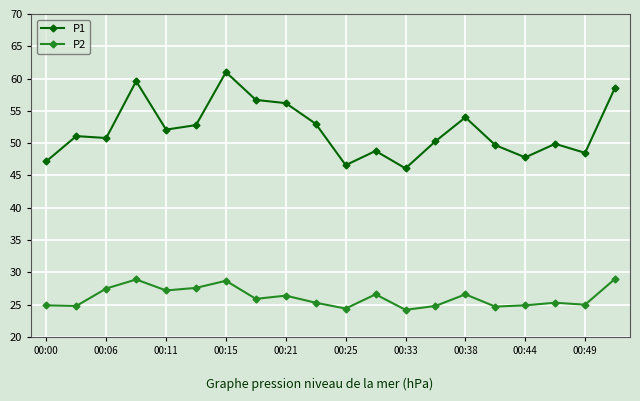

Rank the series by their average value, from highest to lowest.

P1, P2